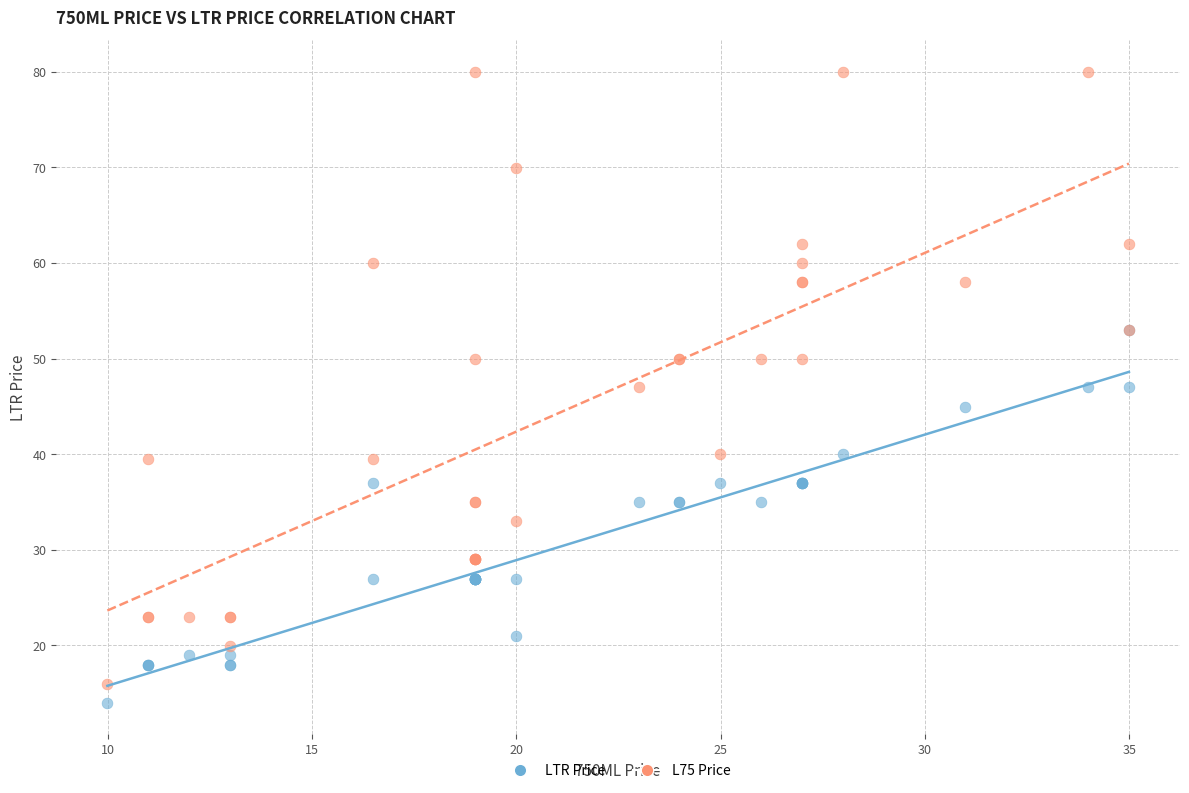

Which series has the largest Y range (max minus min)?

L75 Price